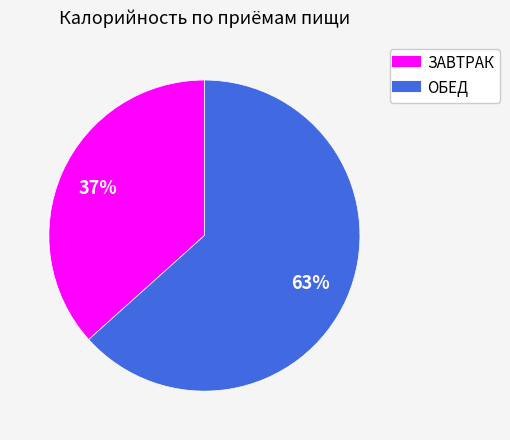

To the nearest percent, what is the combined percentage of ОБЕД and ЗАВТРАК?

100%